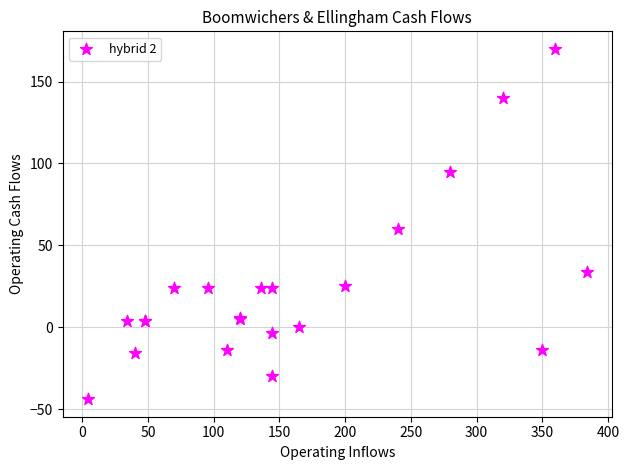

What Y value in the scatter plot is closest to 63?

60.0